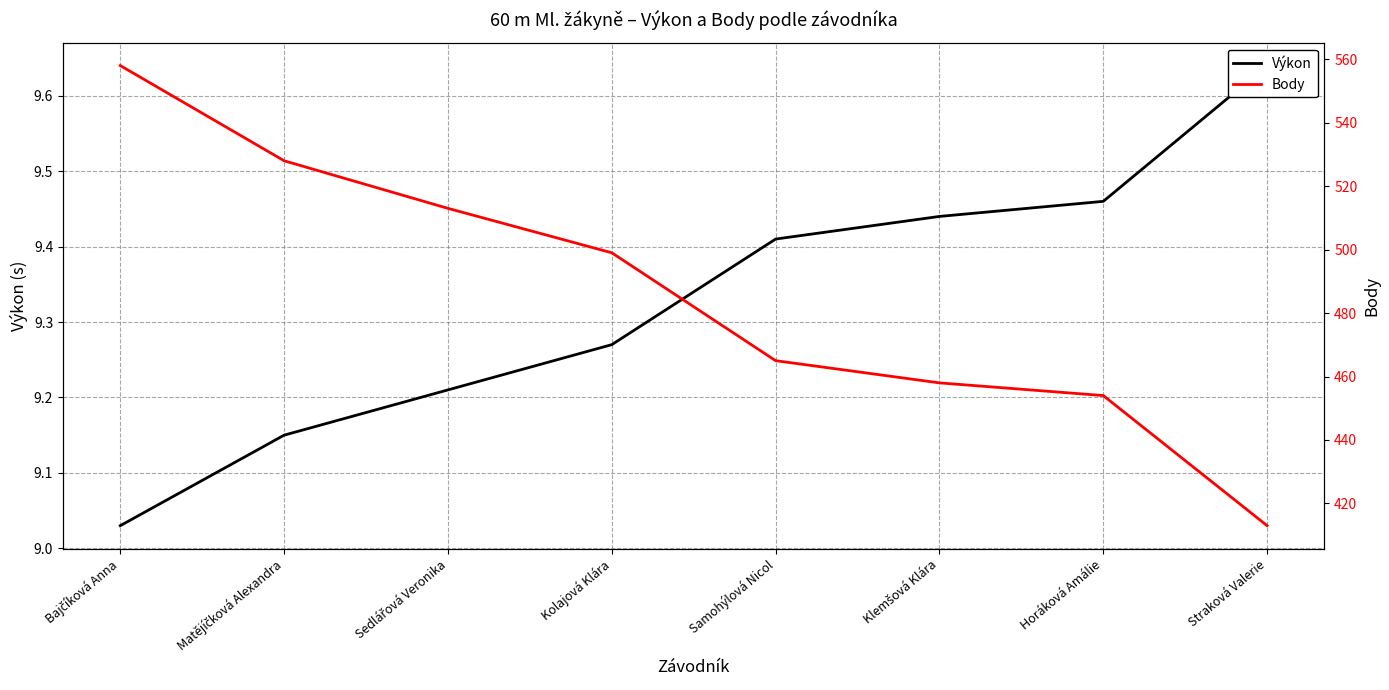

Which series has the largest range (max minus min)?

Body